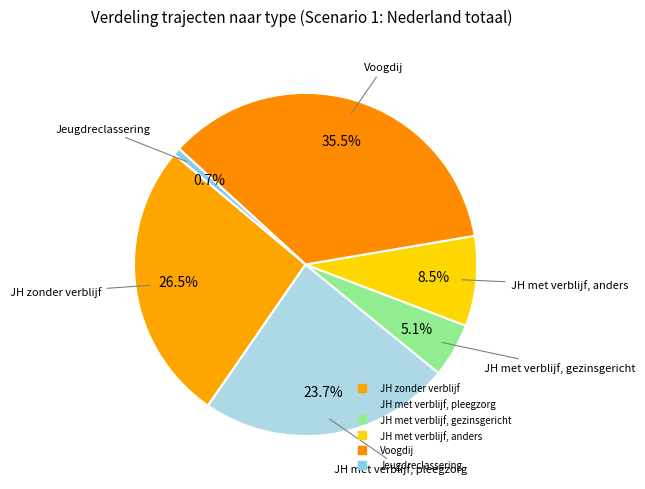

Which has a higher value, JH zonder verblijf or JH met verblijf, anders?

JH zonder verblijf